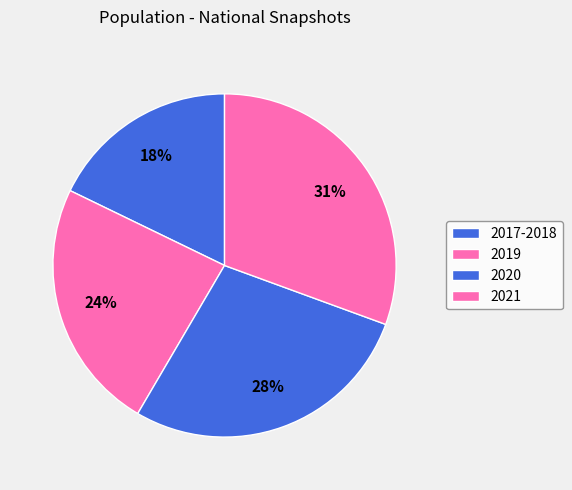

To the nearest percent, what is the average slice percentage?

25%